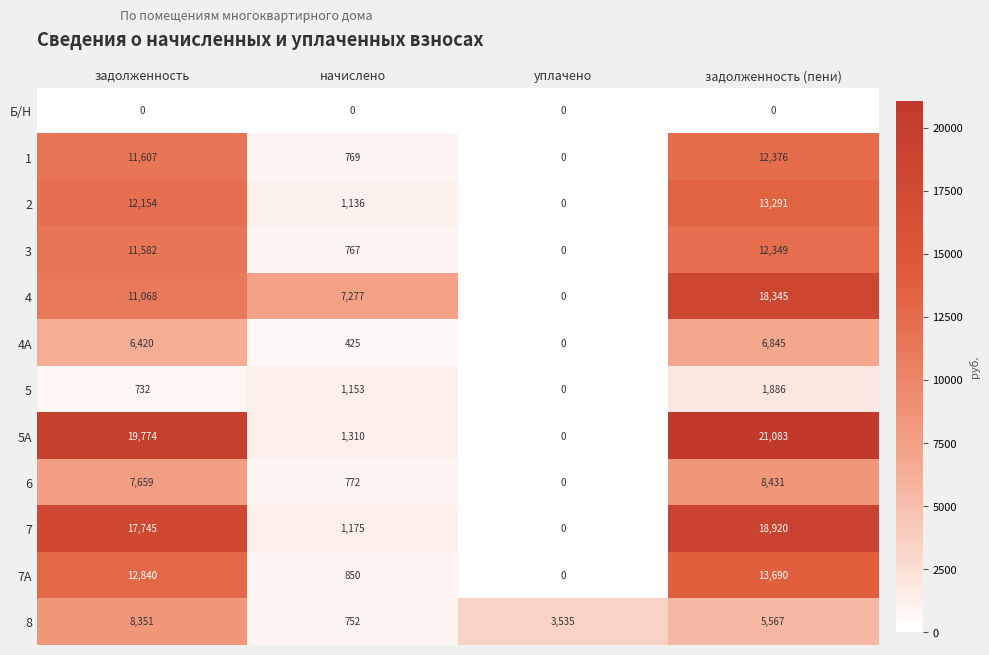

At задолженность (пени), list the series in order from largest to smallest.

5А, 7, 4, 7А, 2, 1, 3, 6, 4А, 8, 5, Б/Н